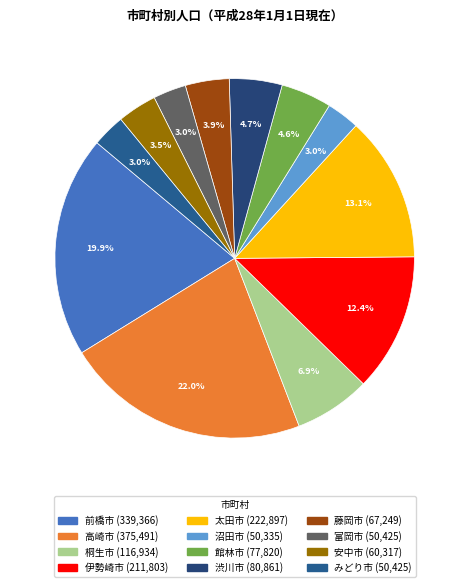

What percentage is the 富岡市 slice, to the nearest percent?

3%